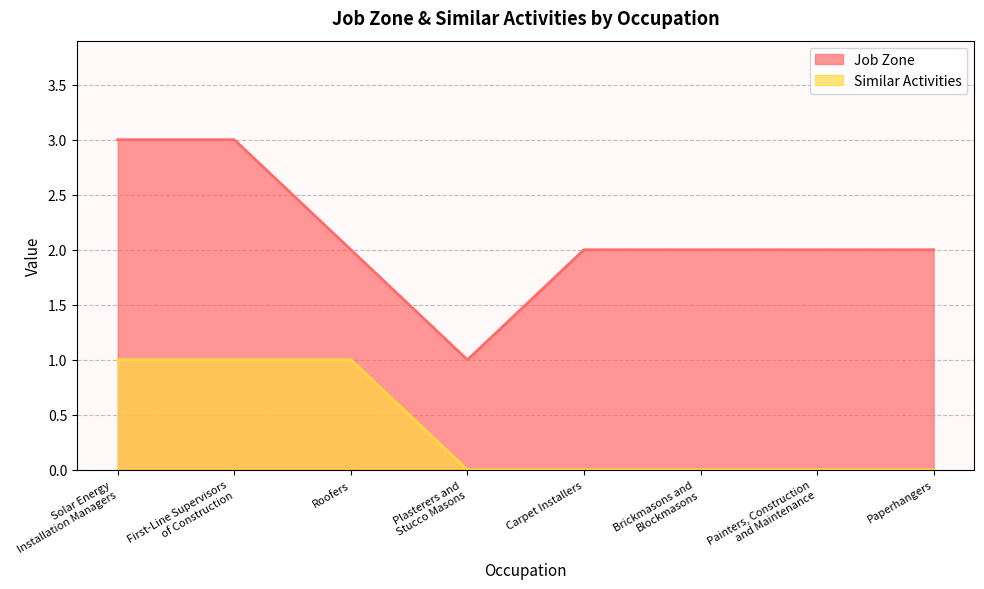

Count the Job Zone values in the range 2 to 3.

7